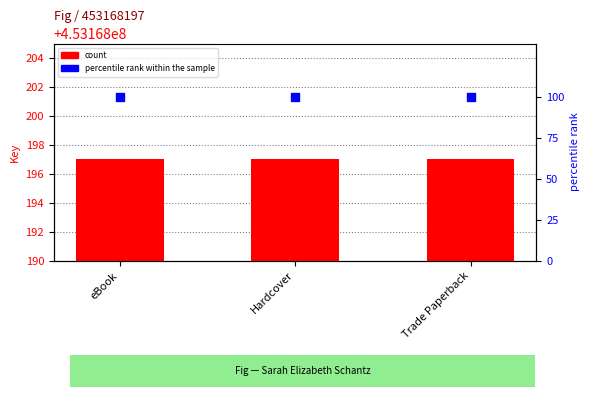

What is the total value across all series at Trade Paperback?

453168297